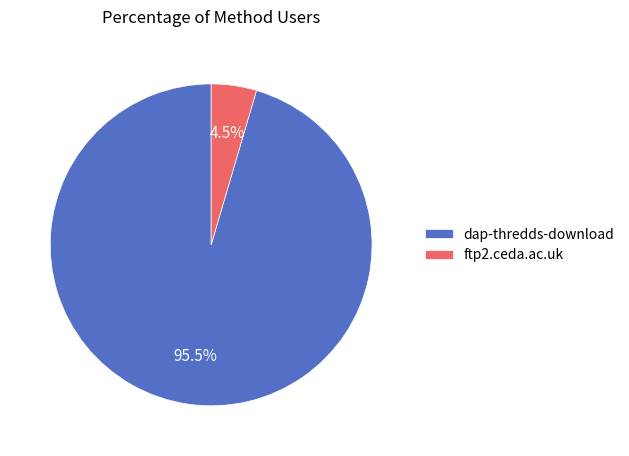

Does dap-thredds-download account for over 50% of the chart?

Yes